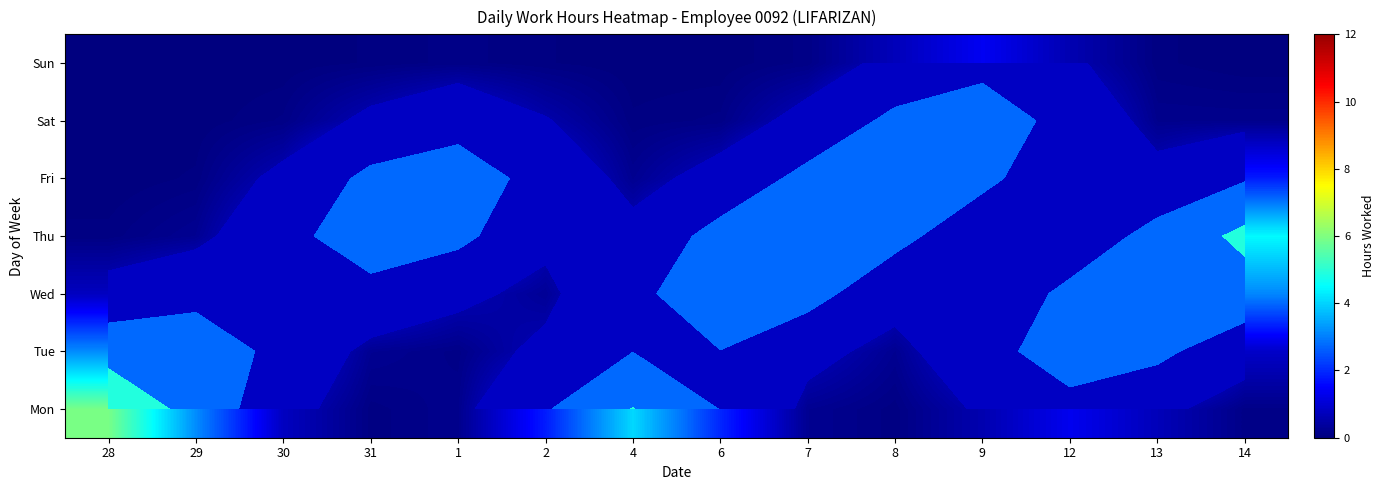

Is the value of Wed at 2 greater than the value of Sun at 4?

Yes